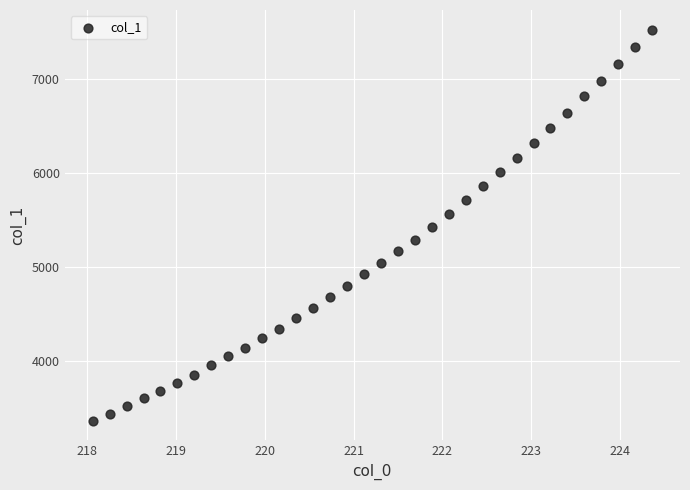

What is the range of X values (max minus min)?

6.3